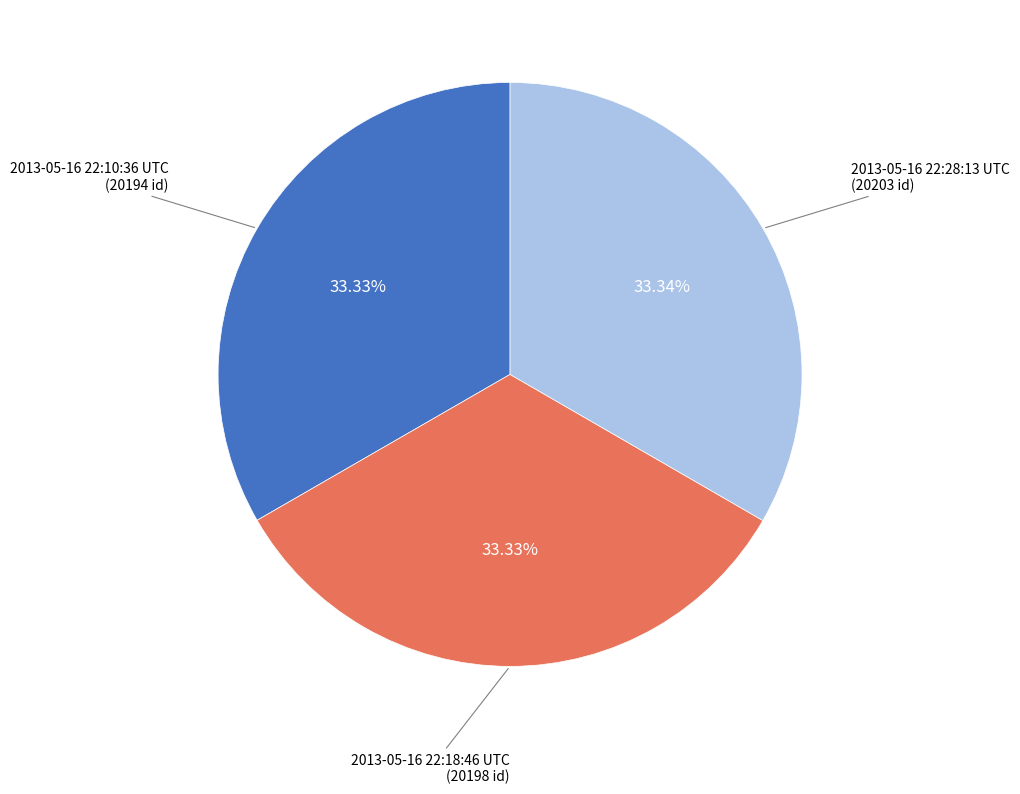

Count the number of slices in the pie.

3